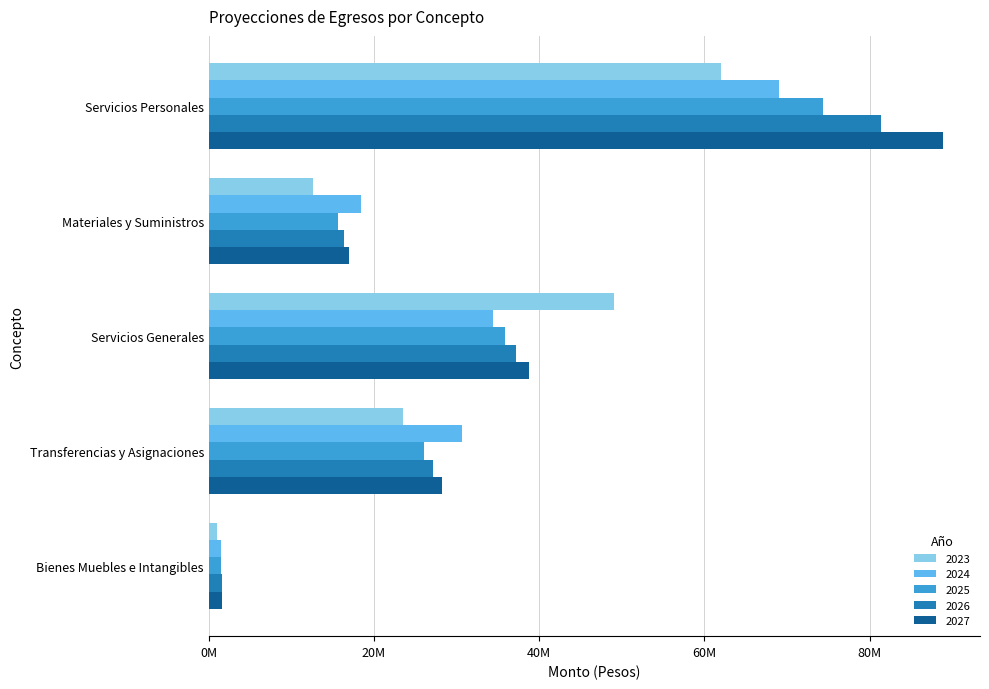

What are all the series names shown in the legend?

2023, 2024, 2025, 2026, 2027